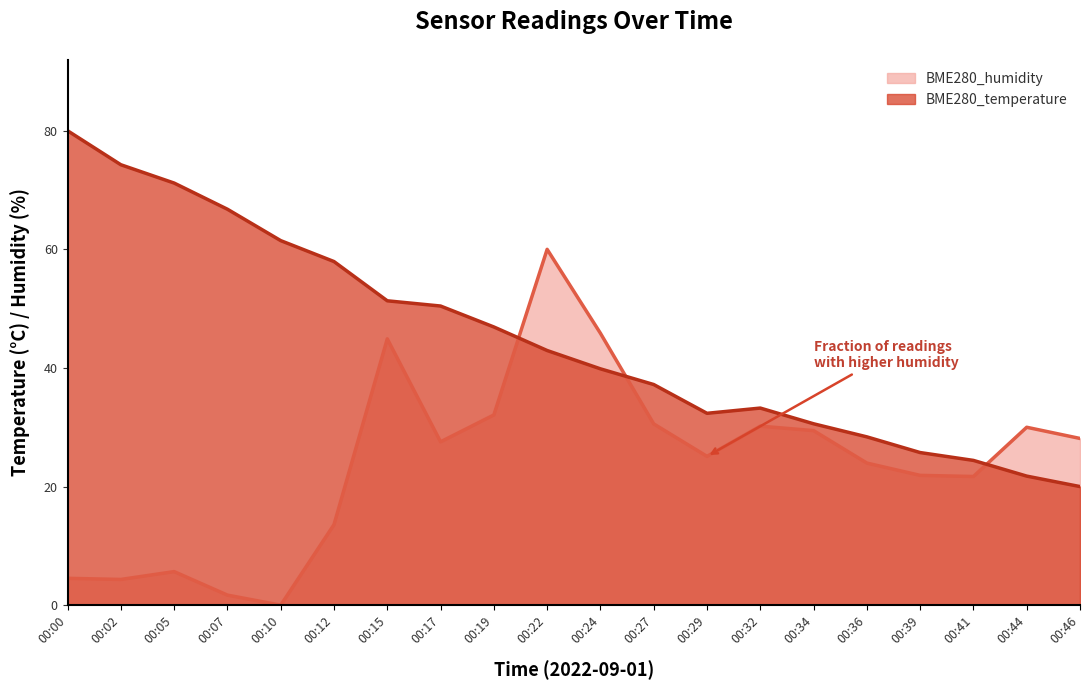

What is the value of the BME280_temperature point at the 17th from the left?

25.7